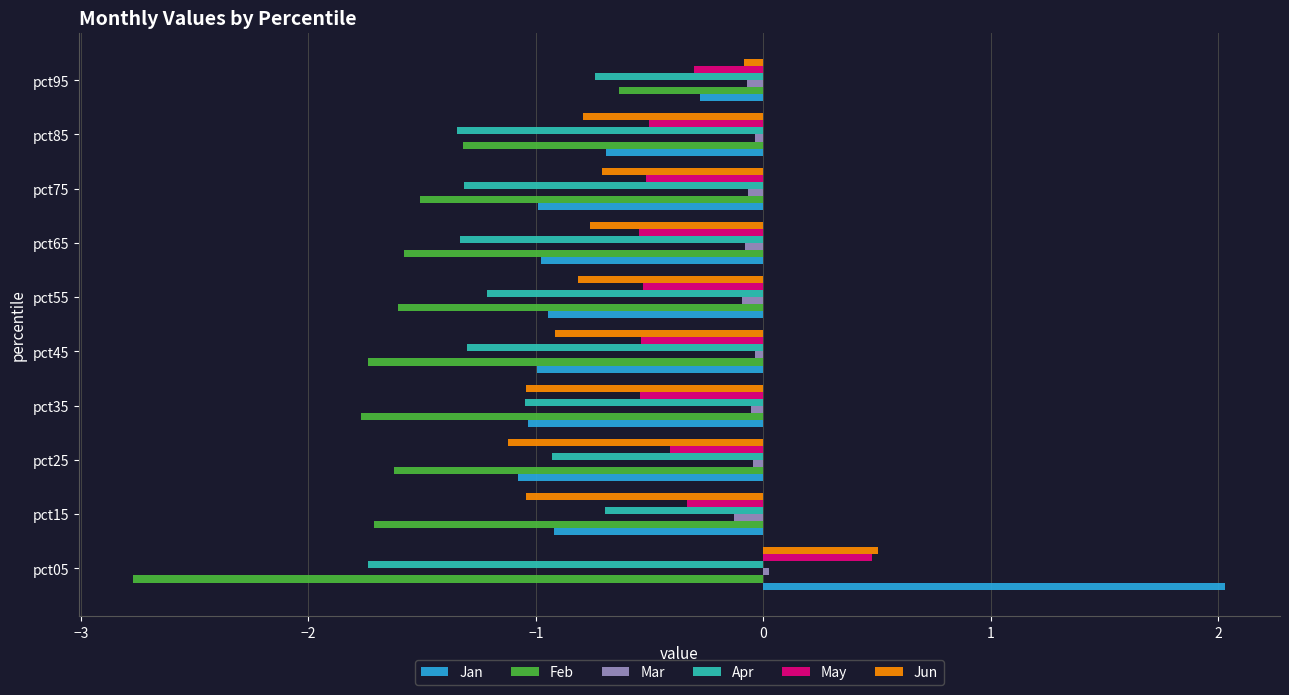

What is the difference between the maximum and minimum values in the May series?

1.0